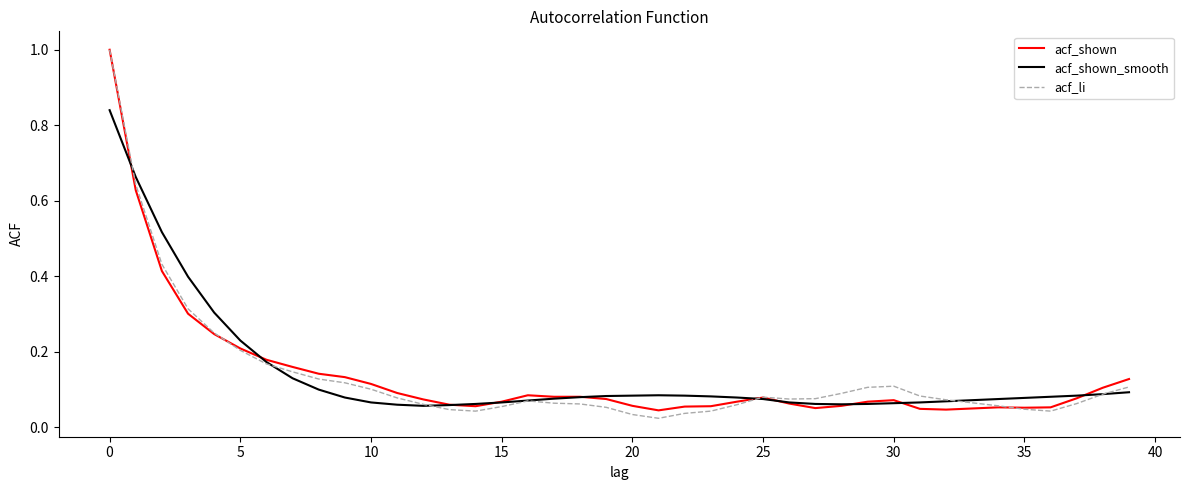

What is the maximum value shown in the chart?

1.0